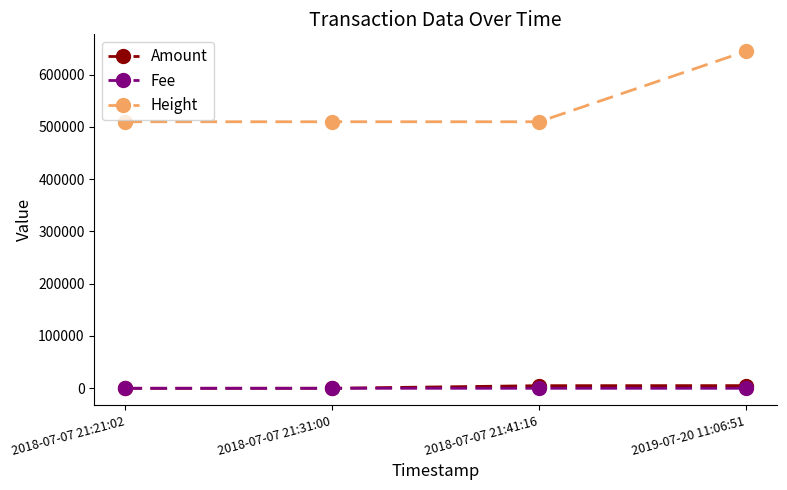

What is the maximum value for Height?

644575.0